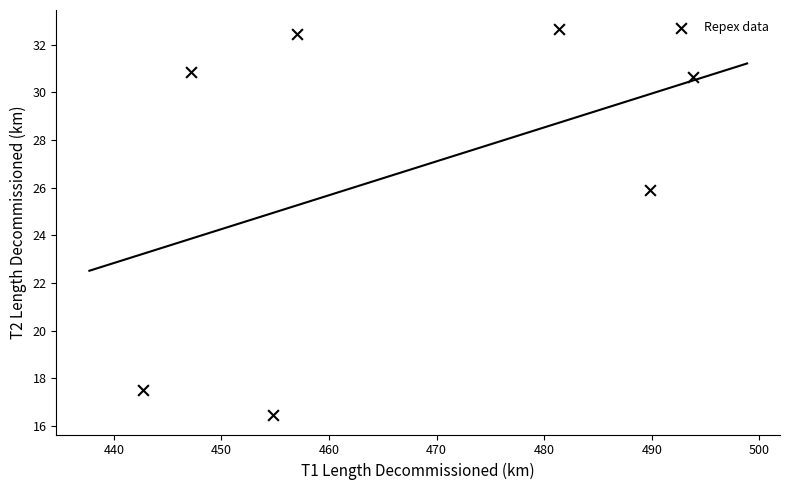

What Y value in the scatter plot is closest to 24?

25.9